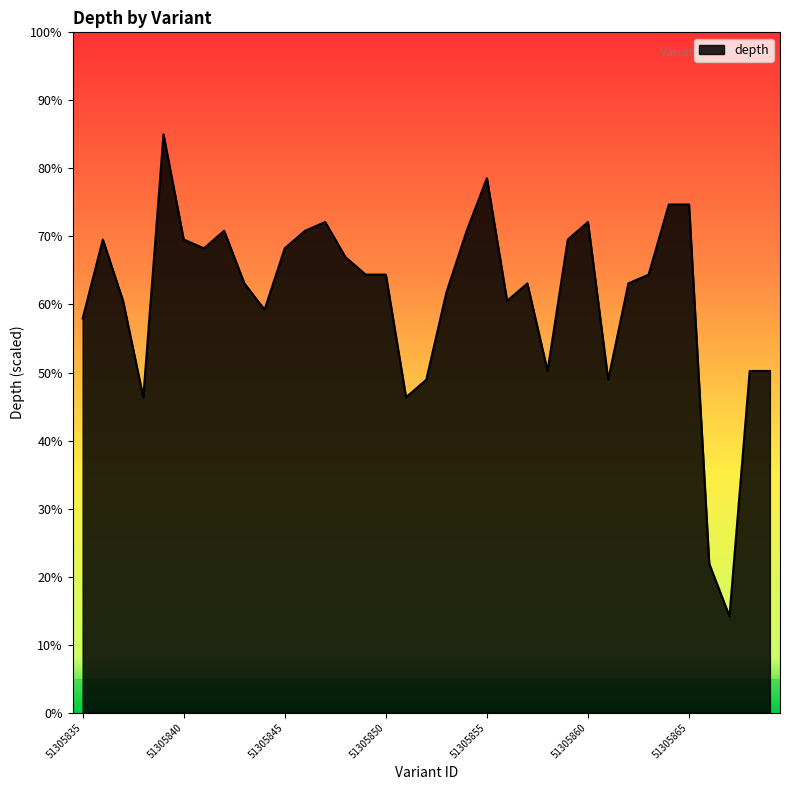

What is the smallest value displayed?

14.2